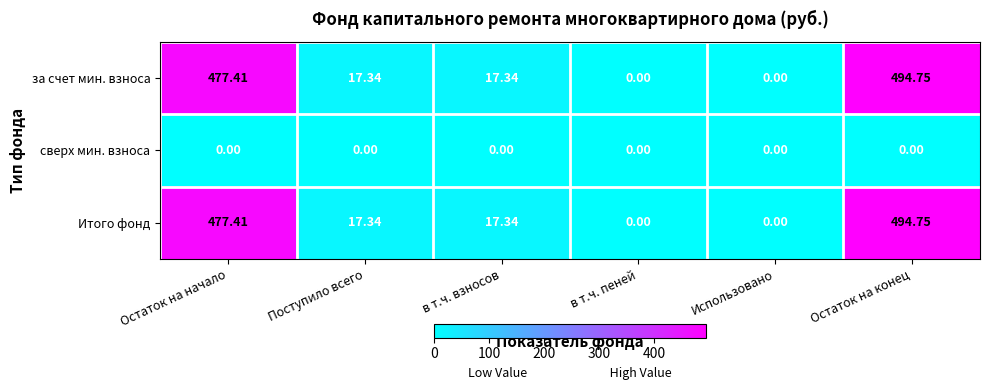

What is the total value across all series at Поступило всего?

34.7